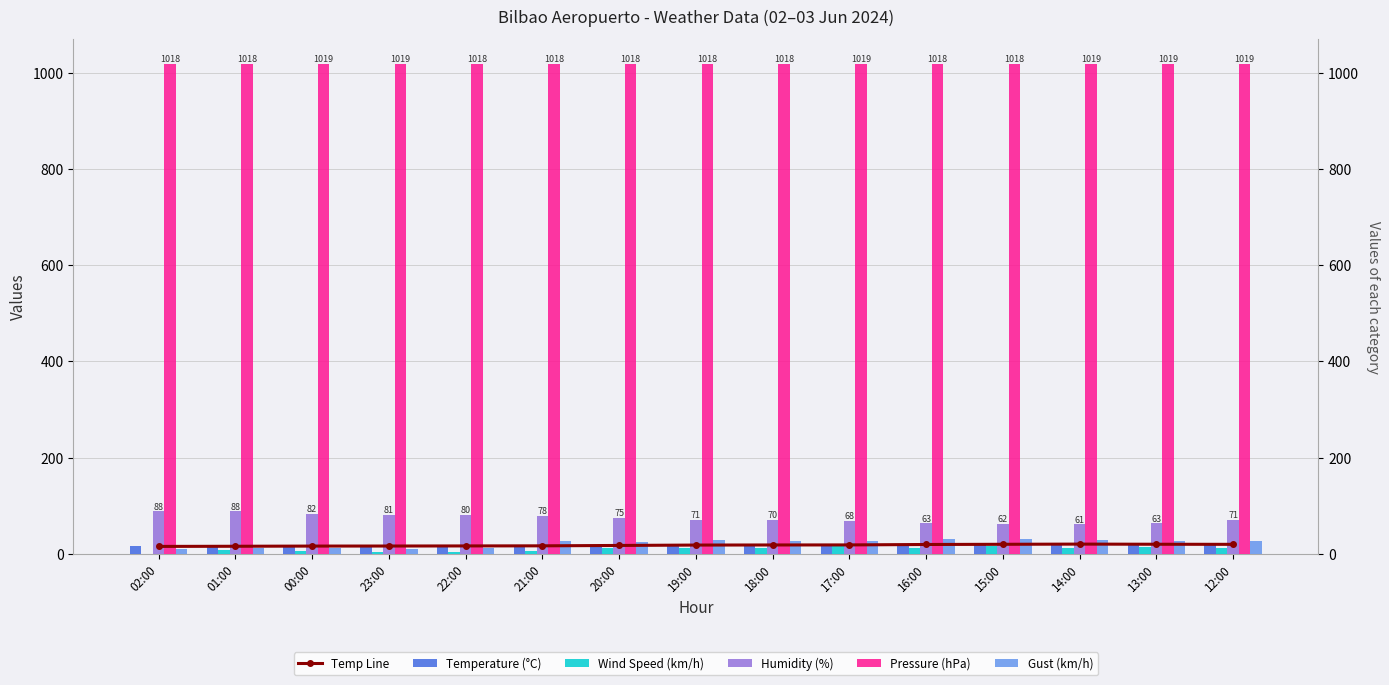

Read the Humidity (%) value at 23:00.

81.0